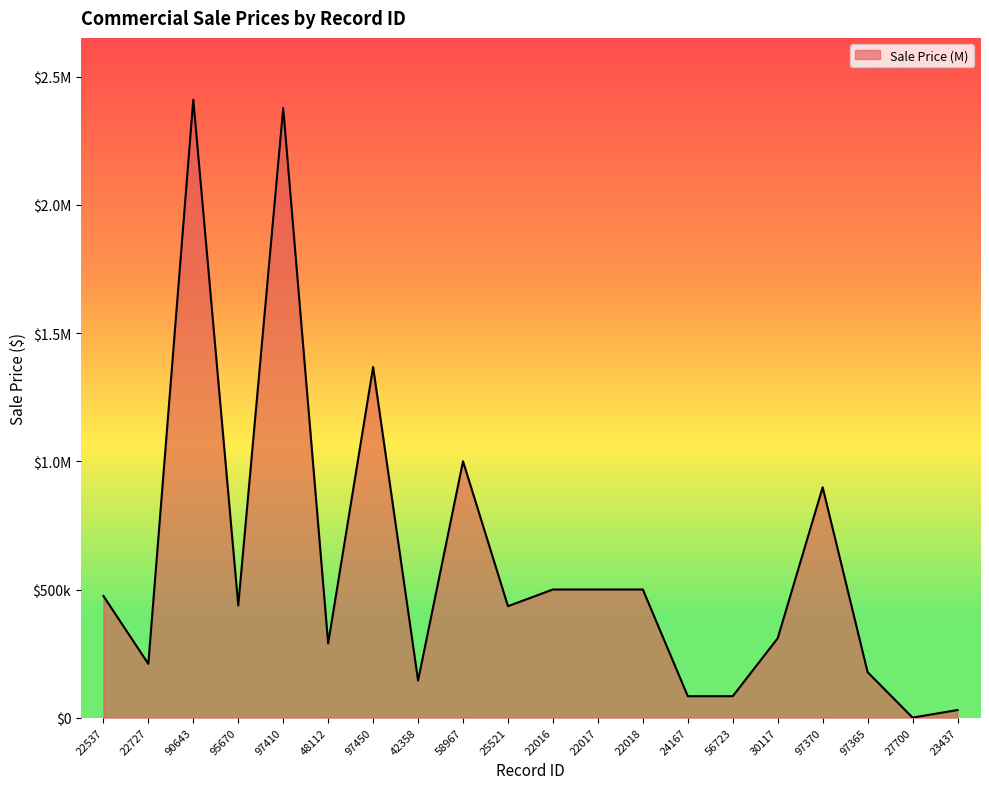

List the labels in order of value, largest first.

90643, 97410, 97450, 58967, 97370, 22016, 22017, 22018, 22537, 95670, 25521, 30117, 48112, 22727, 97365, 42358, 24167, 56723, 23437, 27700